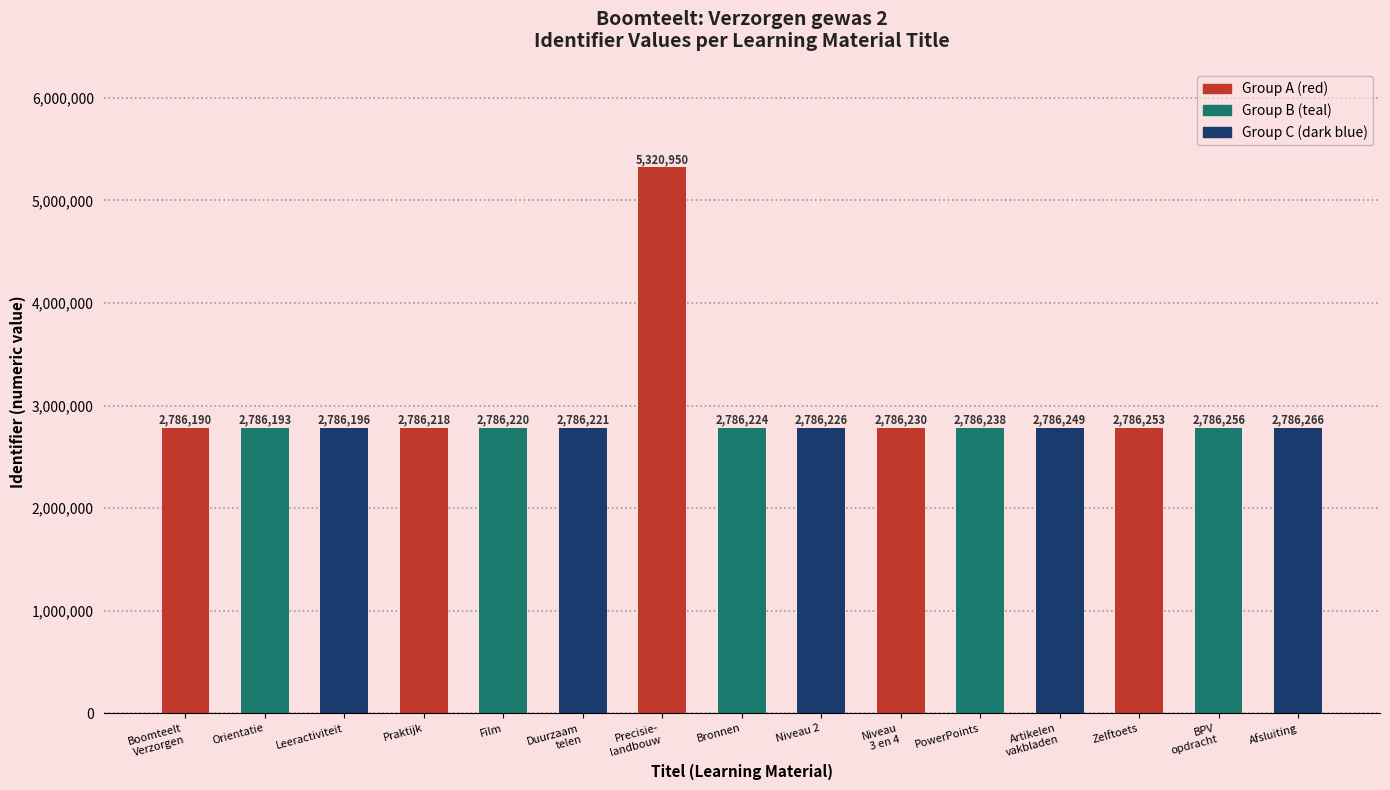

What position from the right is Boomteelt
Verzorgen?

15